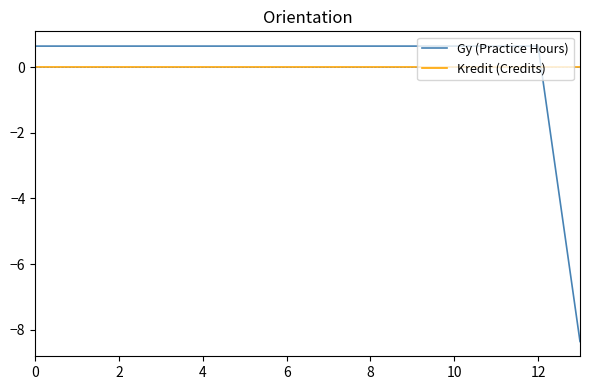

Reading left to right, transcribe all the data shown in this chart.

Gy (Practice Hours): 0.6	0.6	0.6	0.6	0.6	0.6	0.6	0.6	0.6	0.6	0.6	0.6	0.6	-8.4
Kredit (Credits): 0.0	0.0	0.0	0.0	0.0	0.0	0.0	0.0	0.0	0.0	0.0	0.0	0.0	0.0